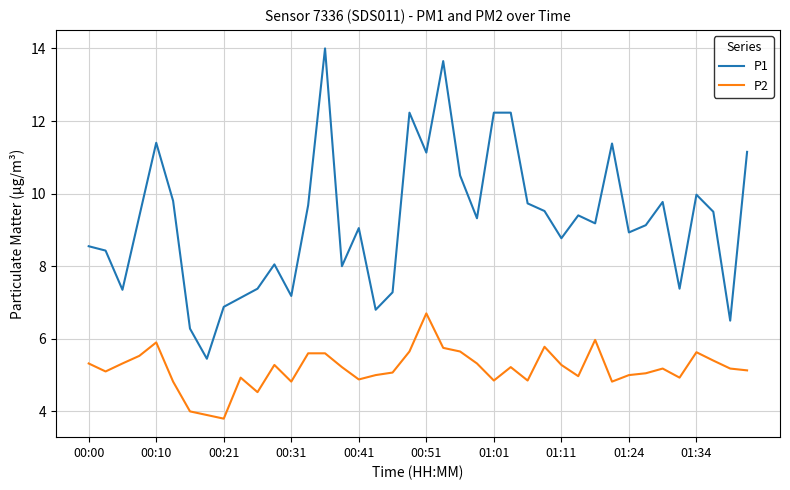

What is the highest value of the P1 series?

14.0